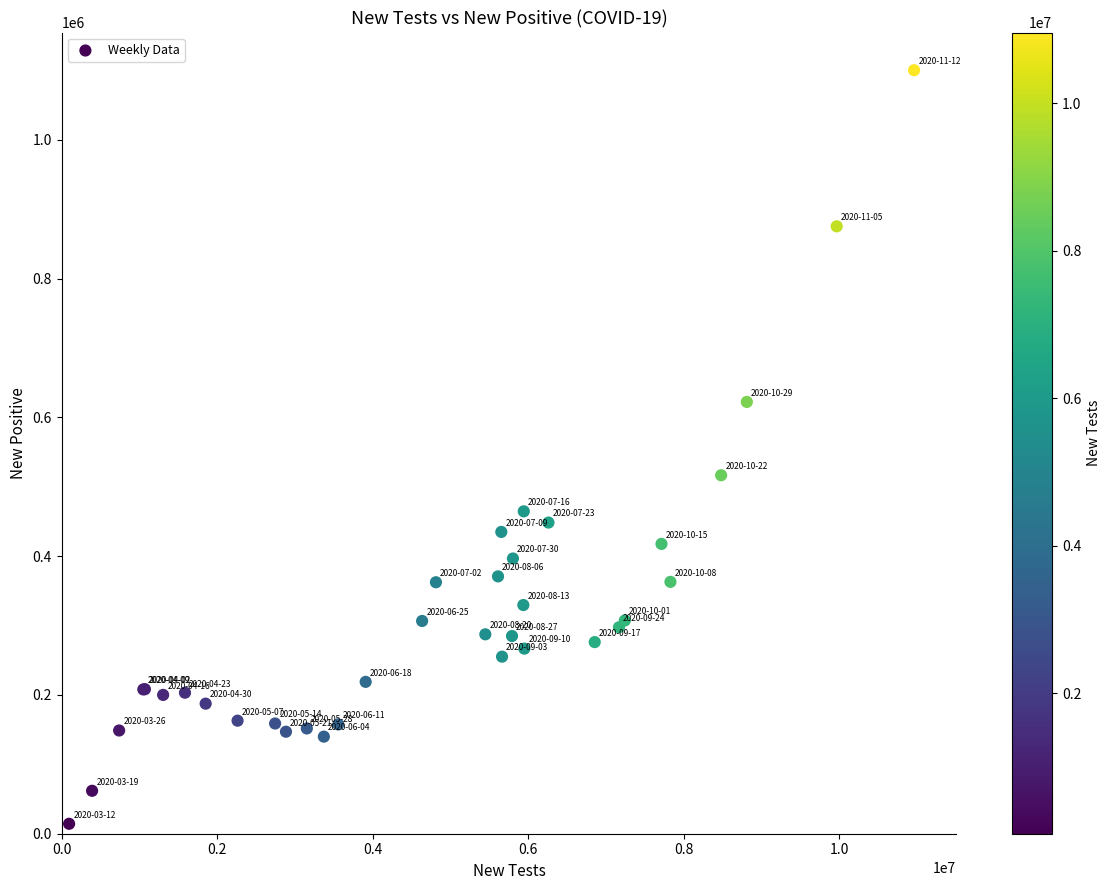

What Y value in the scatter plot is closest to 557438?

516709